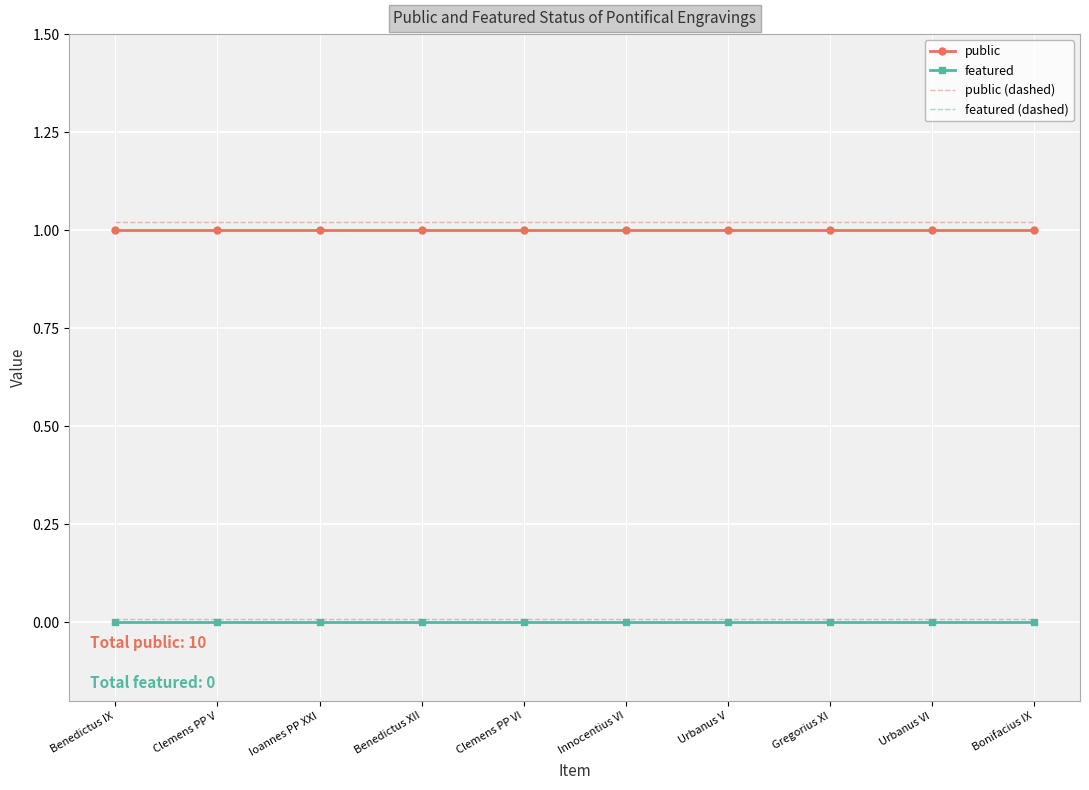

Is the value of public (dashed) at Benedictus IX greater than the value of public at Urbanus VI?

Yes